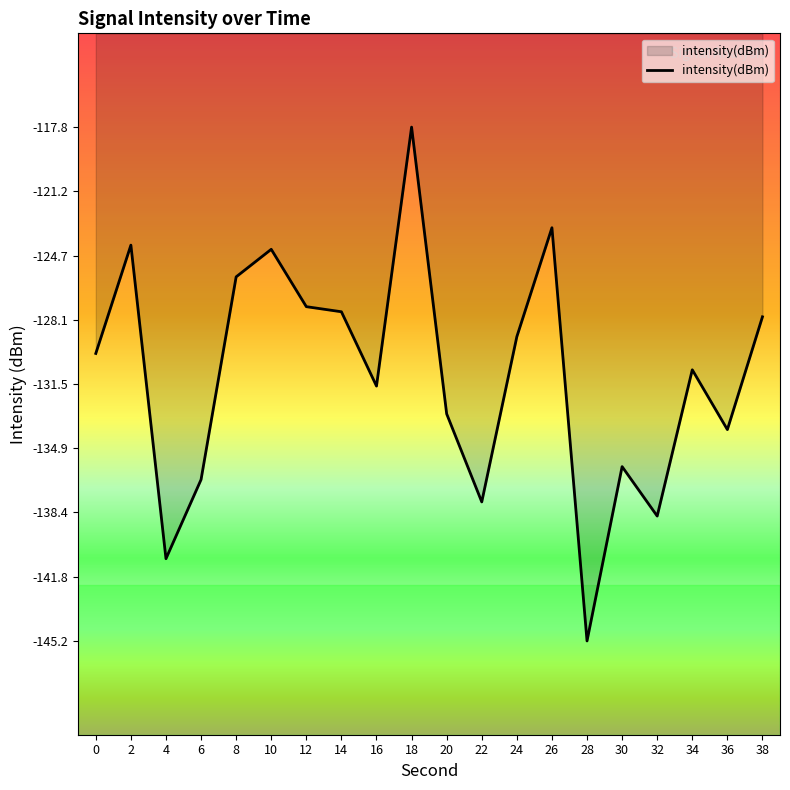

What value does the data have at 30?

-135.9